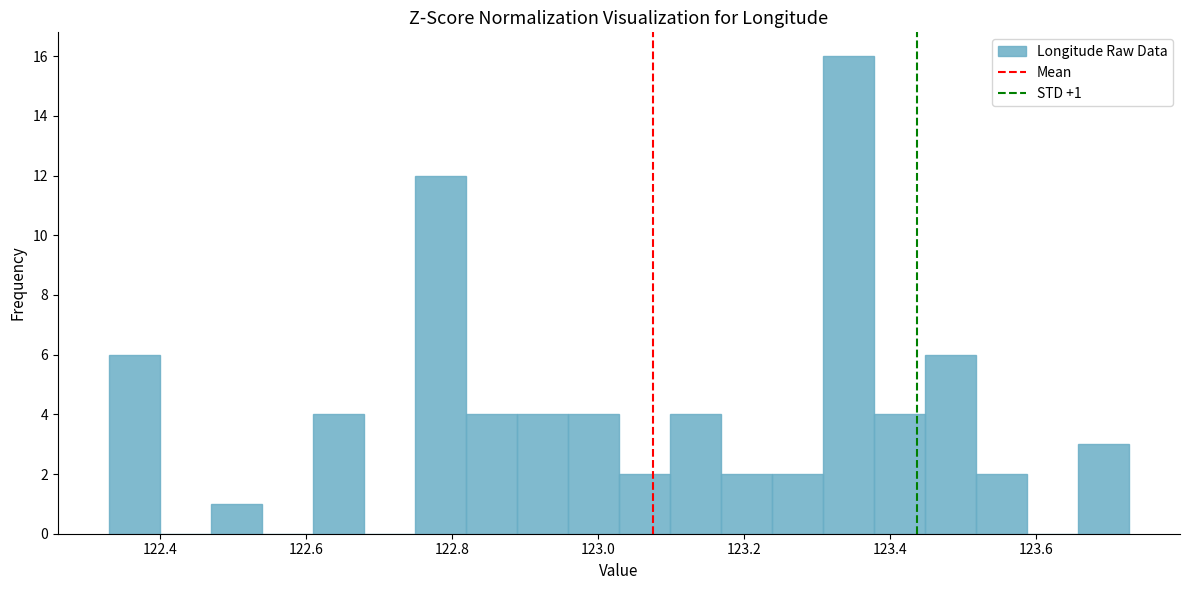

Around what value on the x-axis is the tallest bar? Give the approximate position of its centre, as read against the axis.

123.34